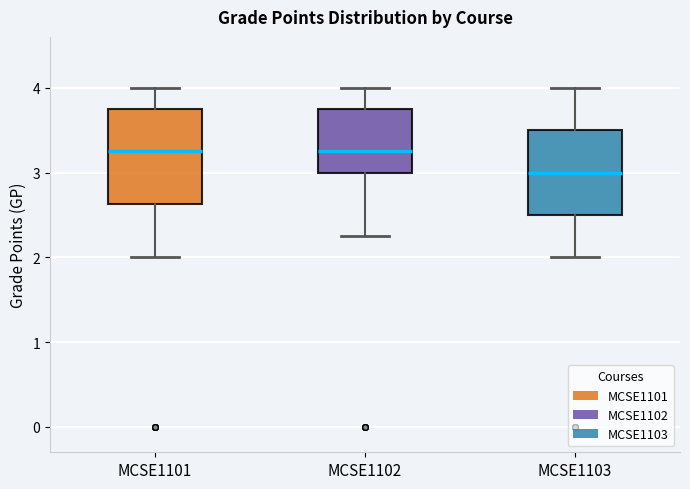

Reading left to right, transcribe this box plot: for each box, give where its median line is, the range the box spans, and where its two whiskers end, as read against the y-axis. The values are not printed on the chart, so give them approximately, as read against the axis.

MCSE1101: median 3.3, box 2.6 to 3.8, whiskers 2.0 to 4.0
MCSE1102: median 3.3, box 3.0 to 3.8, whiskers 2.3 to 4.0
MCSE1103: median 3.0, box 2.5 to 3.5, whiskers 2.0 to 4.0